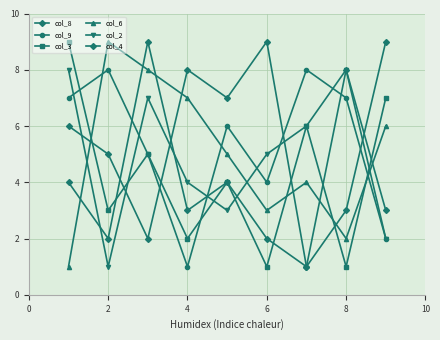

Does the chart have visible grid lines?

Yes